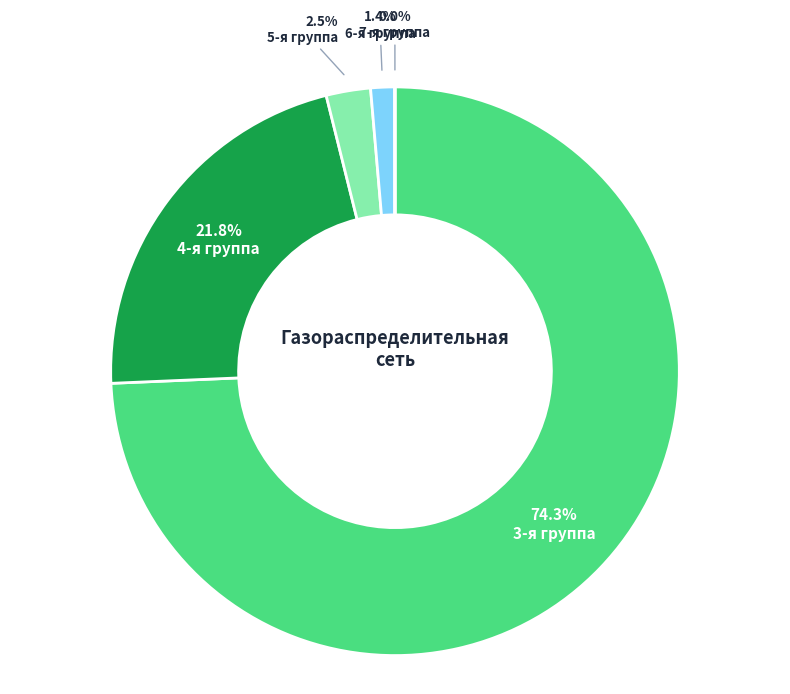

Is there any slice that represents more than half of the pie?

Yes